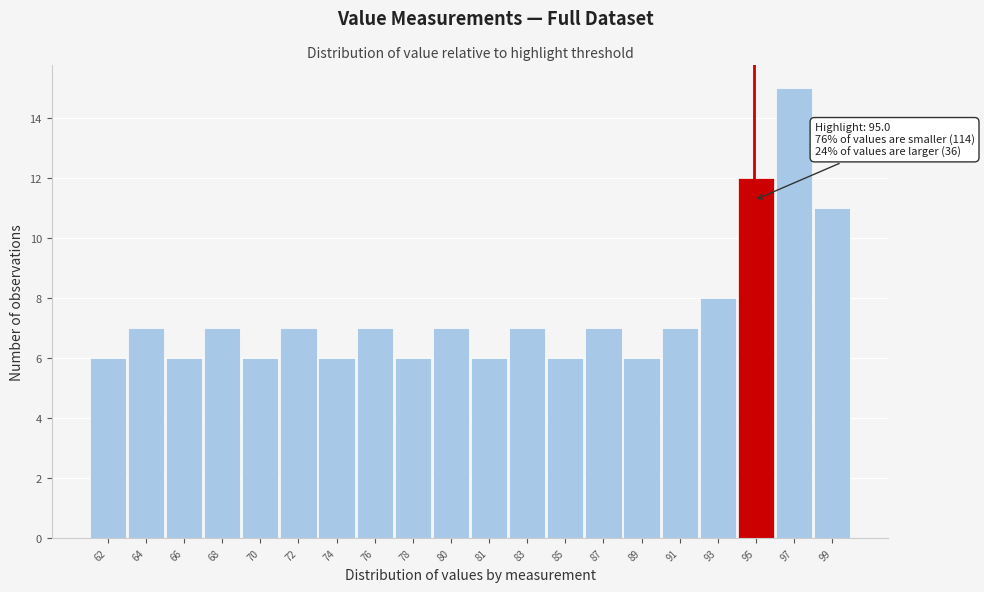

Reading left to right, what are all the values shown in this chart?

6	7	6	7	6	7	6	7	6	7	6	7	6	7	6	7	8	12	15	11